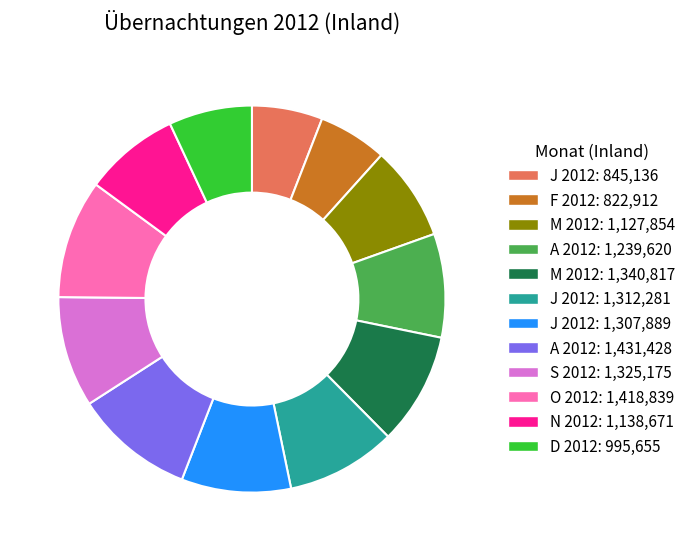

How many segments does this pie chart have?

12